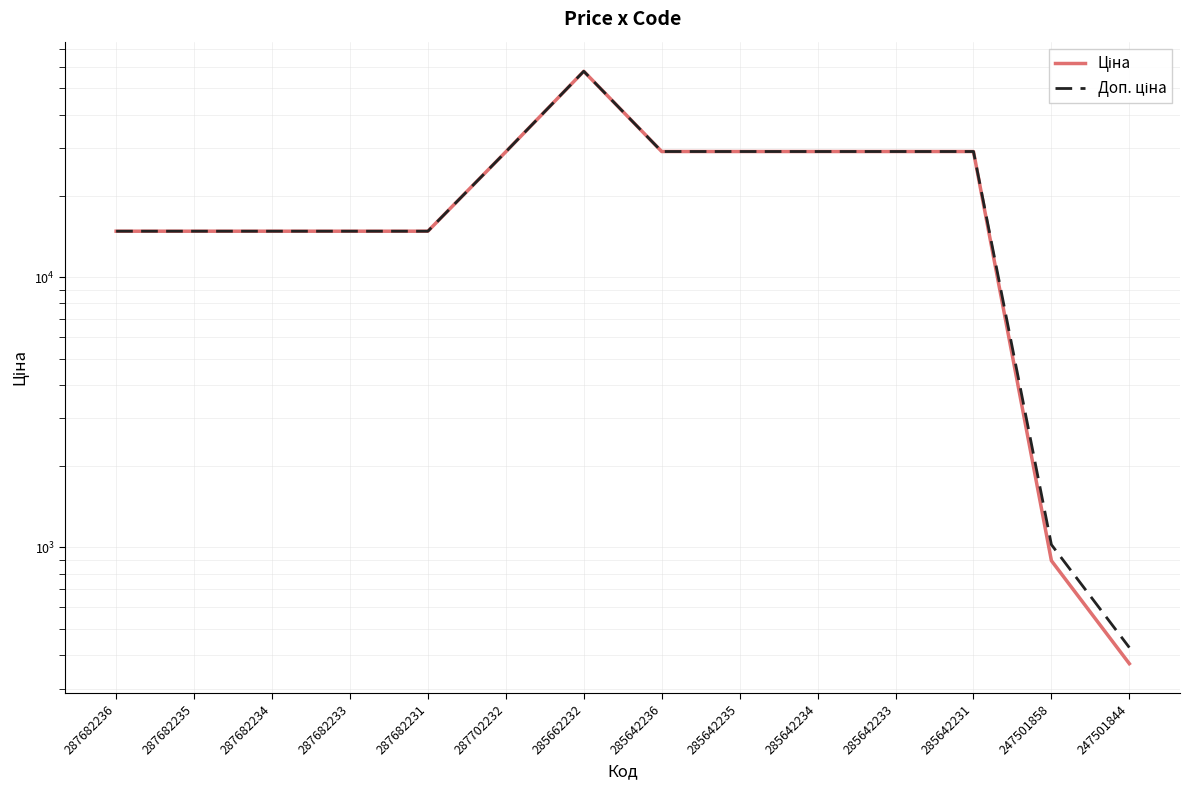

Does the chart have visible grid lines?

Yes